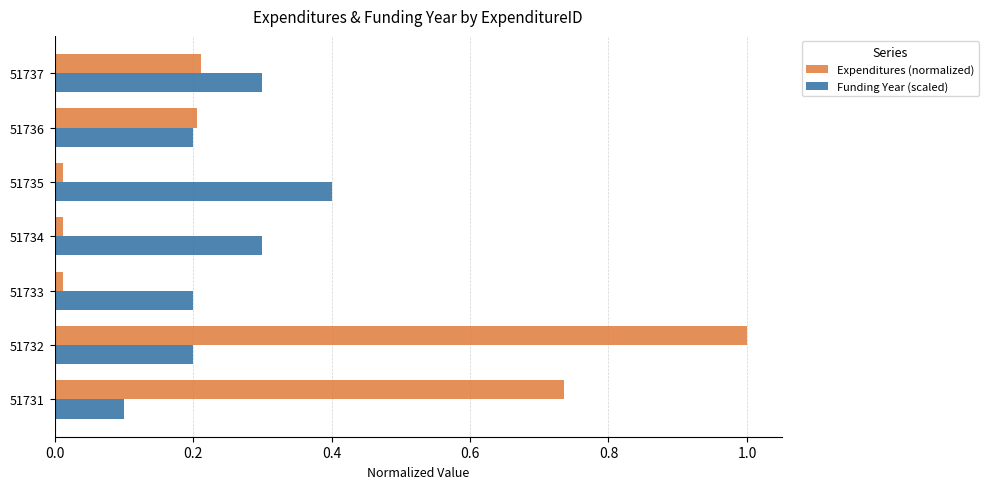

At how many categories does at least one series exceed 0?

7